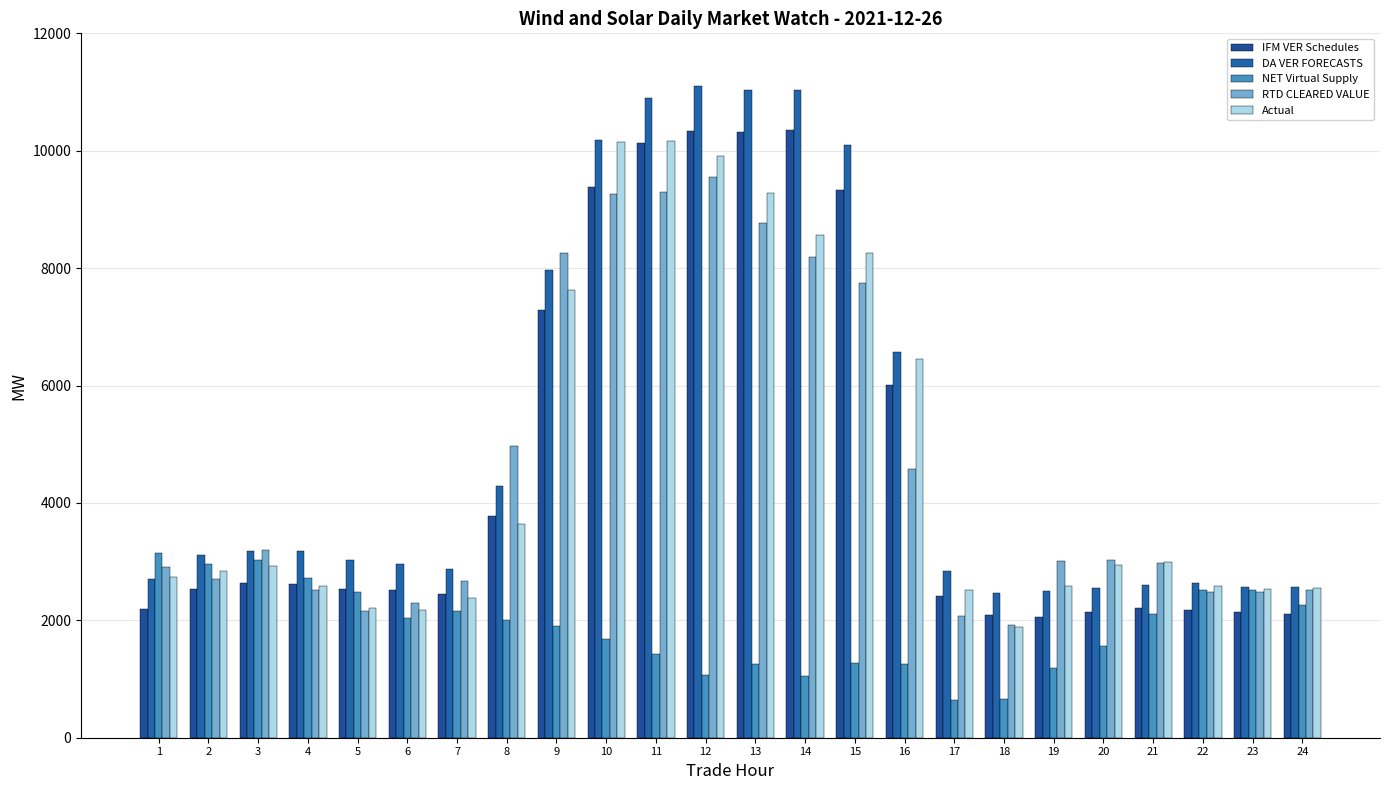

How many groups of bars are there?

24